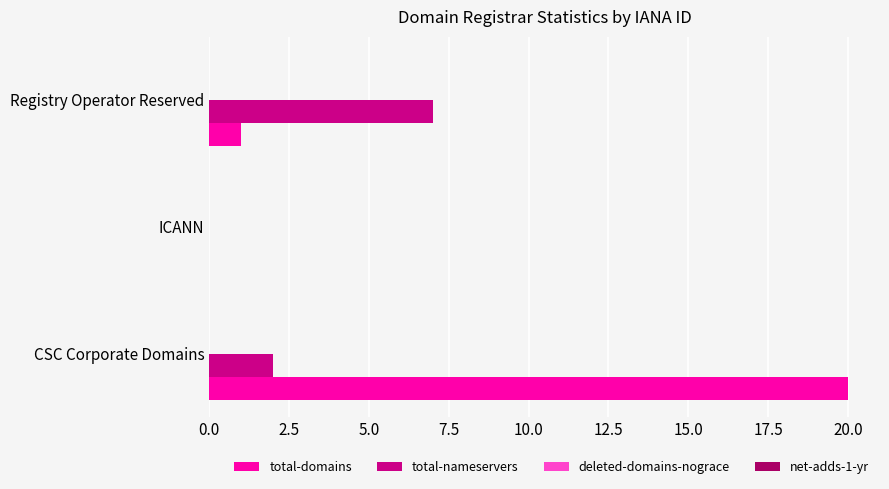

Is it true that total-nameservers equals 3 at CSC Corporate Domains?

False